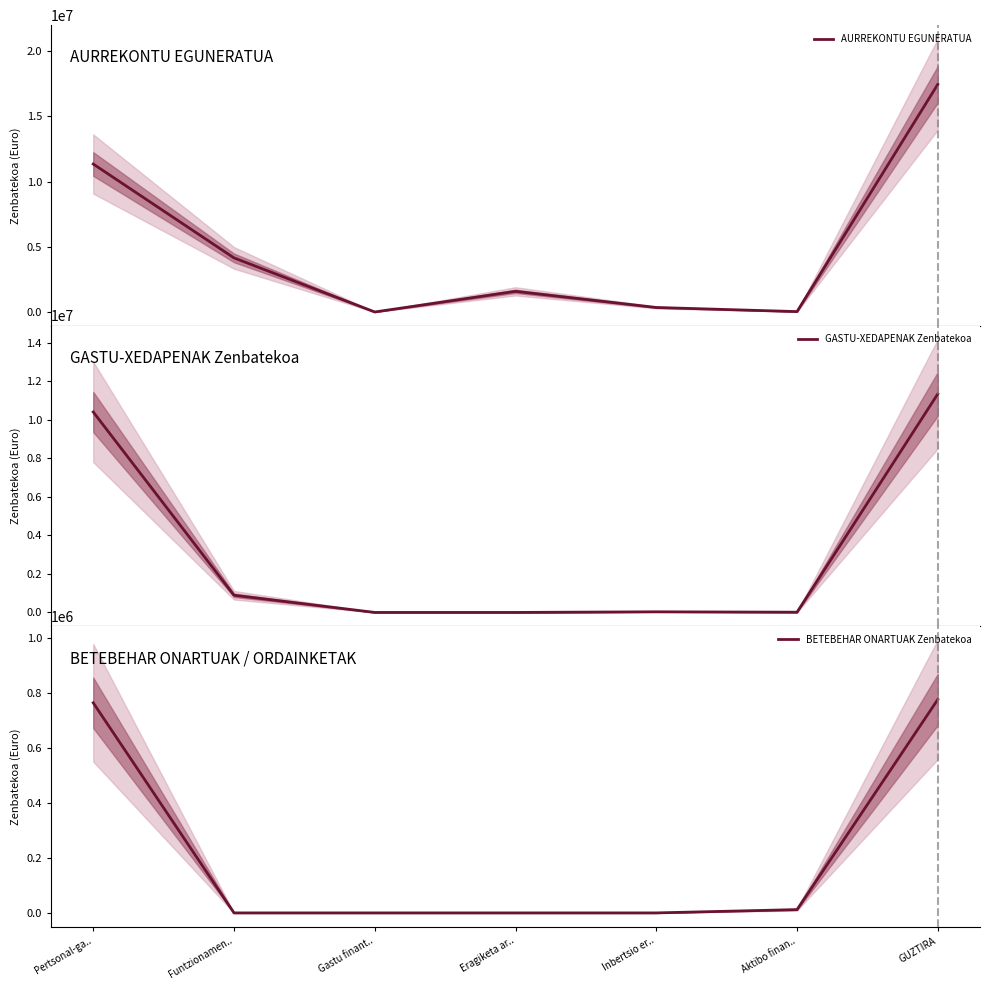

What is the difference between the maximum and second lowest values in the BETEBEHAR ONARTUAK Zenbatekoa series?

775476.4